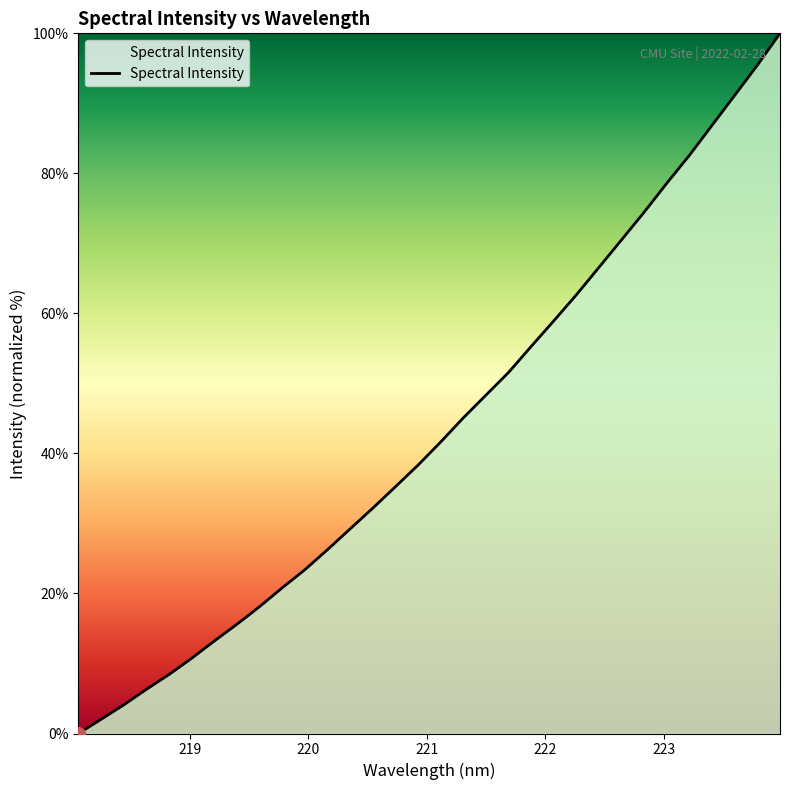

What is the difference between the maximum and minimum values?

100.0